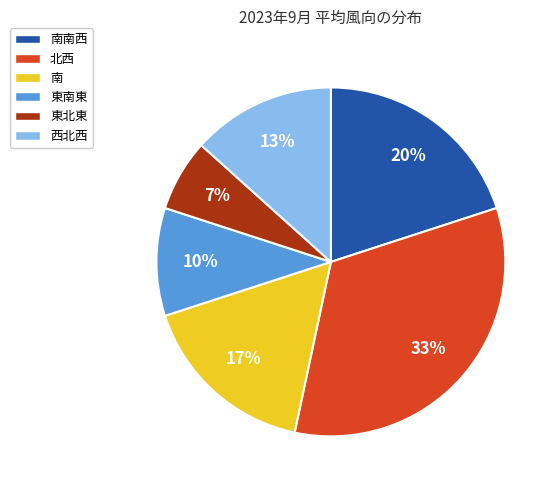

To the nearest percent, what percentage of the pie is 東北東?

7%